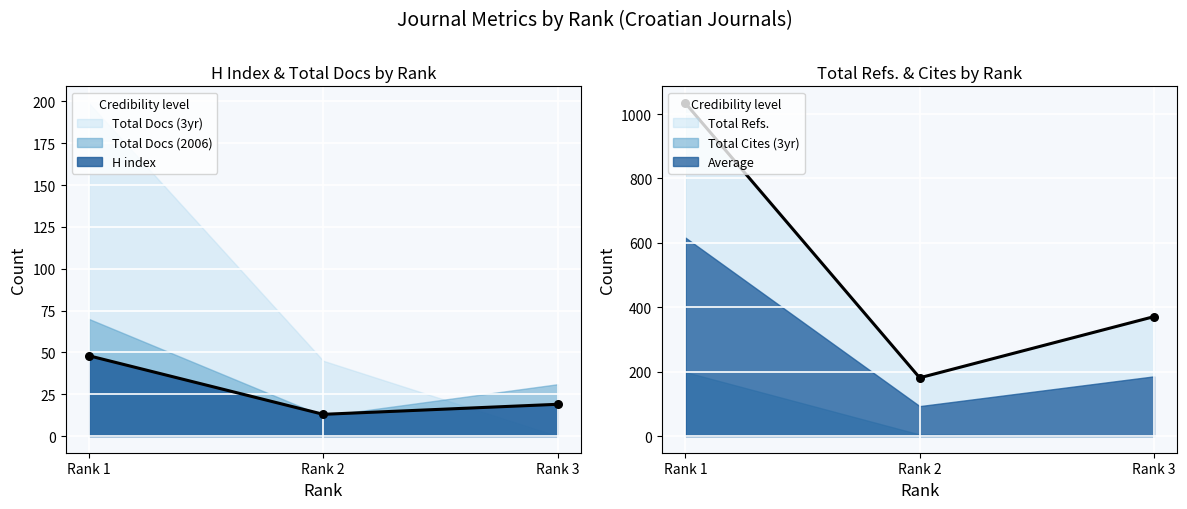

What is the total value across all series at Rank 3?

390